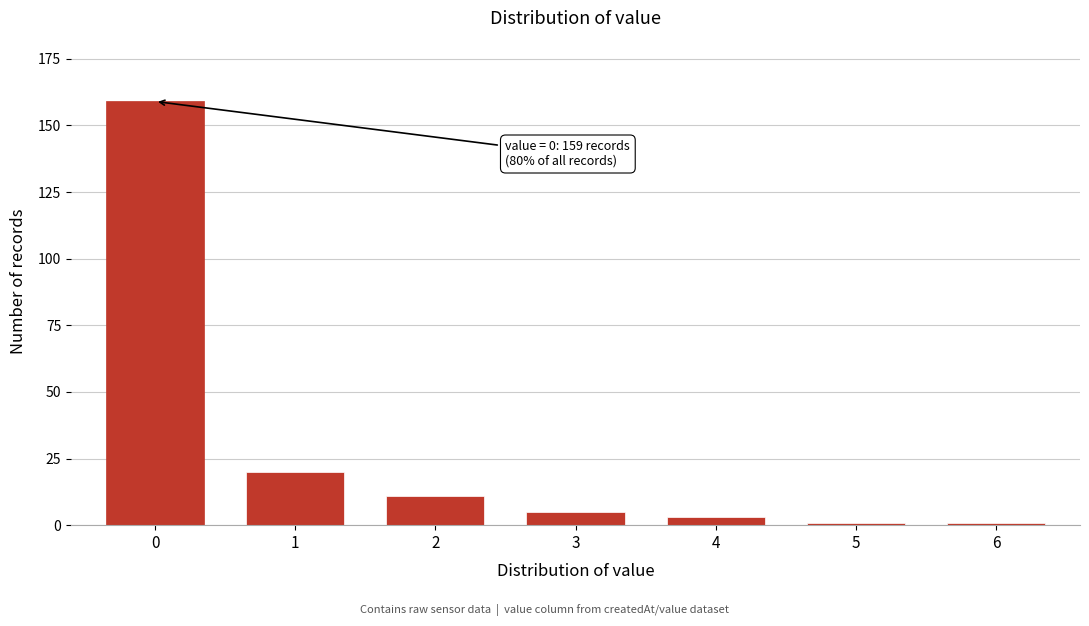

Reading right to left, what are all the values shown in this chart?

6=1	5=1	4=3	3=5	2=11	1=20	0=159